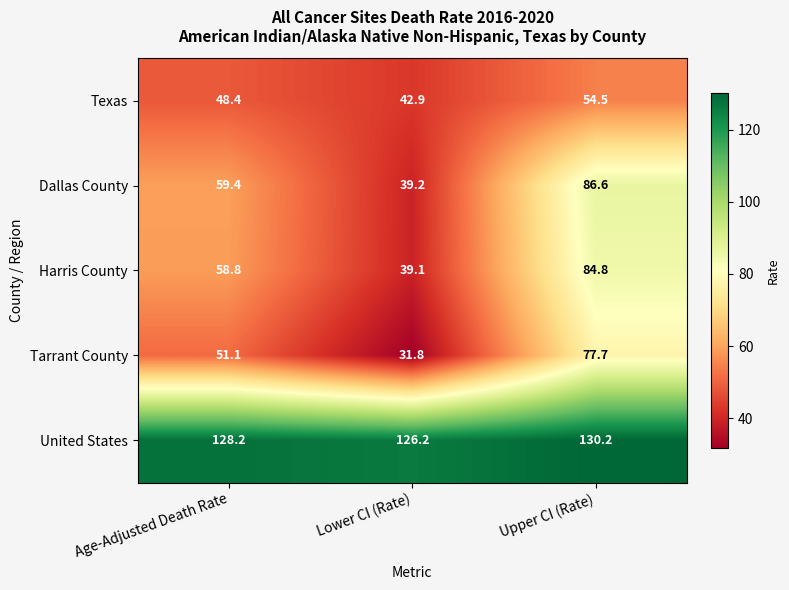

Which series has the largest range (max minus min)?

Dallas County